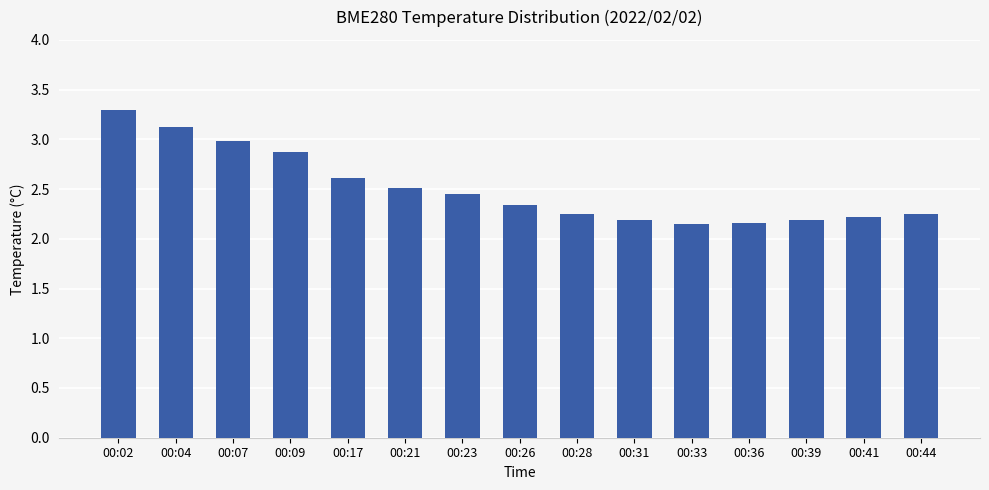

Which has a higher value, 00:17 or 00:23?

00:17